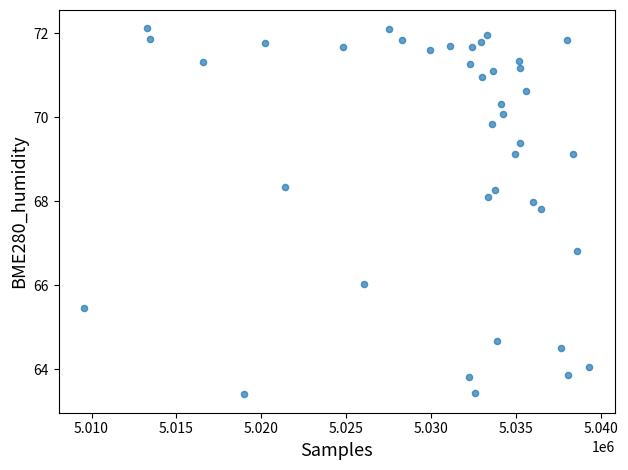

What Y value in the scatter plot is closest to 67?

66.8